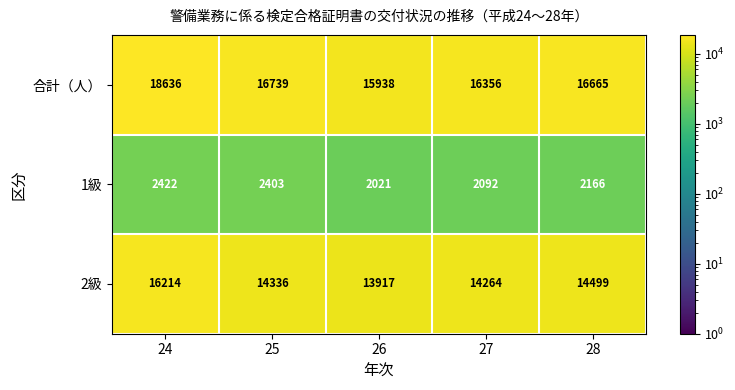

At which label does 合計（人） first exceed 16665?

24